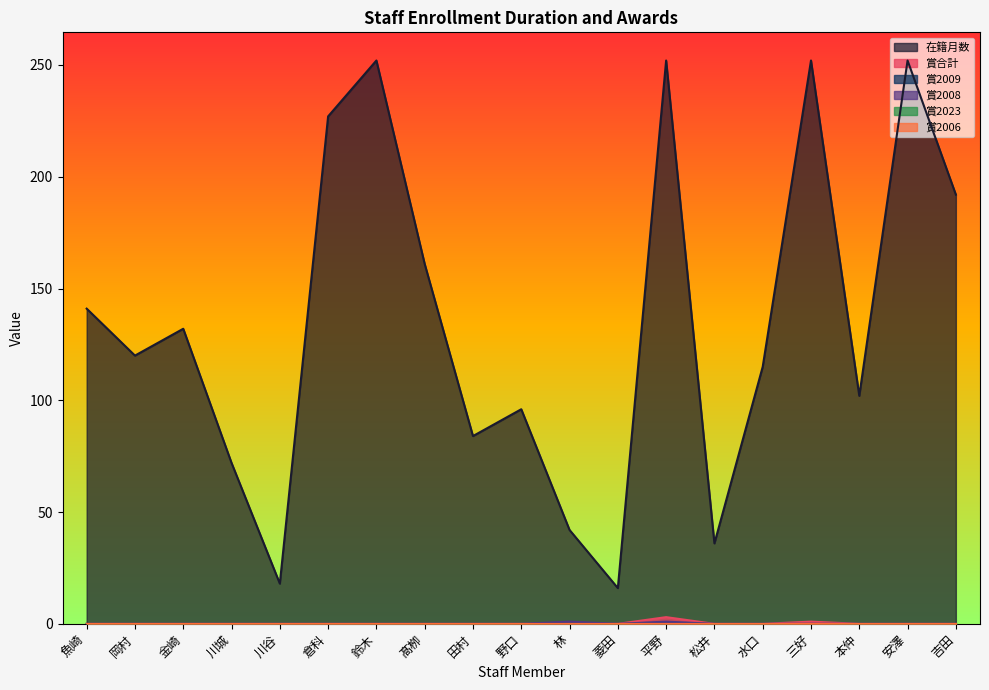

What is the difference between the 在籍月数 values at 松井 and 野口?

60